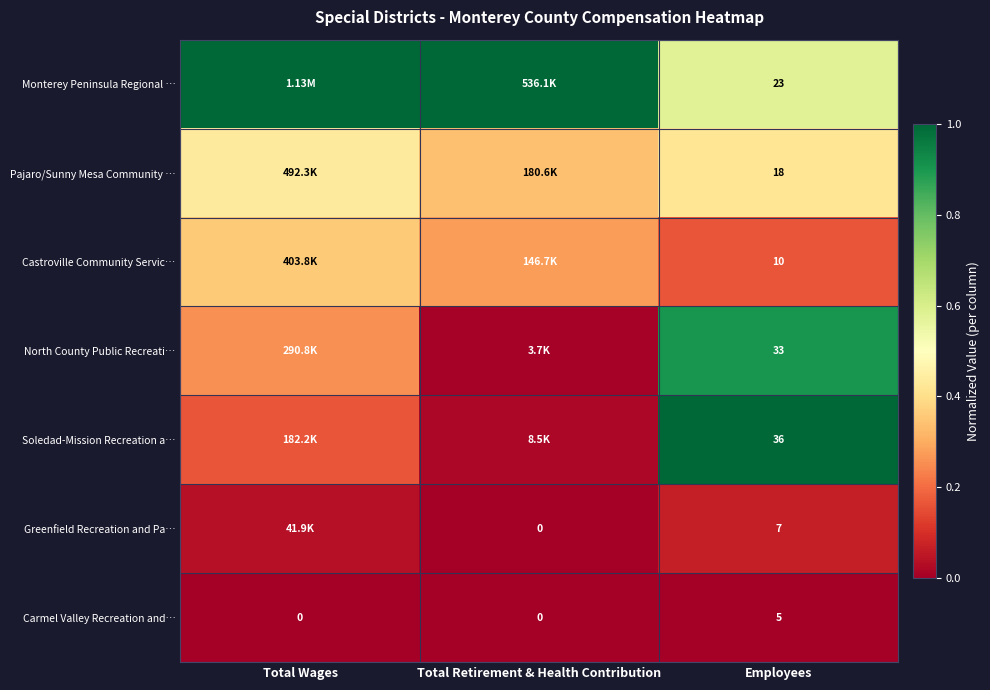

At Employees, list the series in order from smallest to largest.

Carmel Valley Recreation and…, Greenfield Recreation and Pa…, Castroville Community Servic…, Pajaro/Sunny Mesa Community …, Monterey Peninsula Regional …, North County Public Recreati…, Soledad-Mission Recreation a…